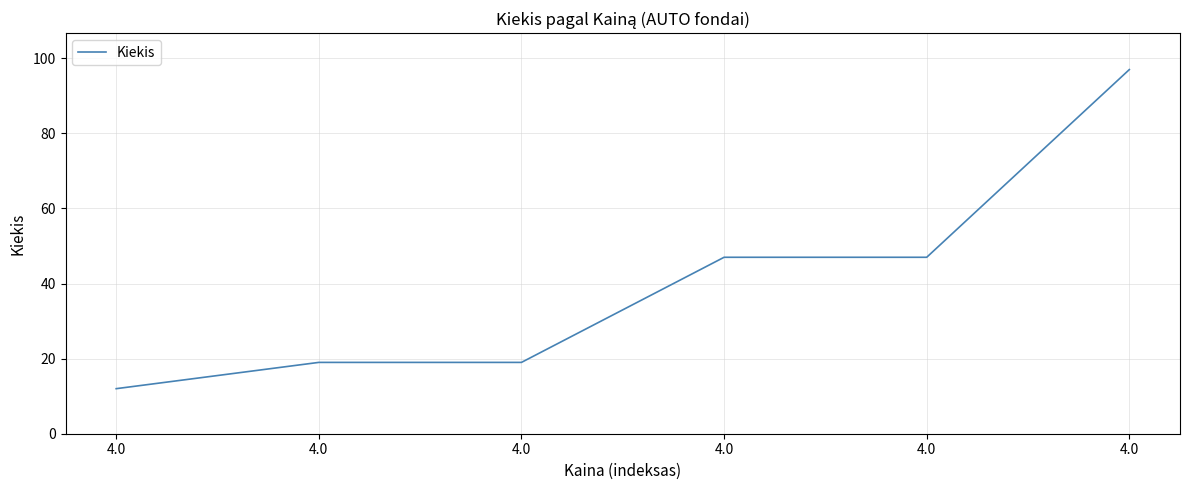

What is the difference between the maximum and minimum values?

85